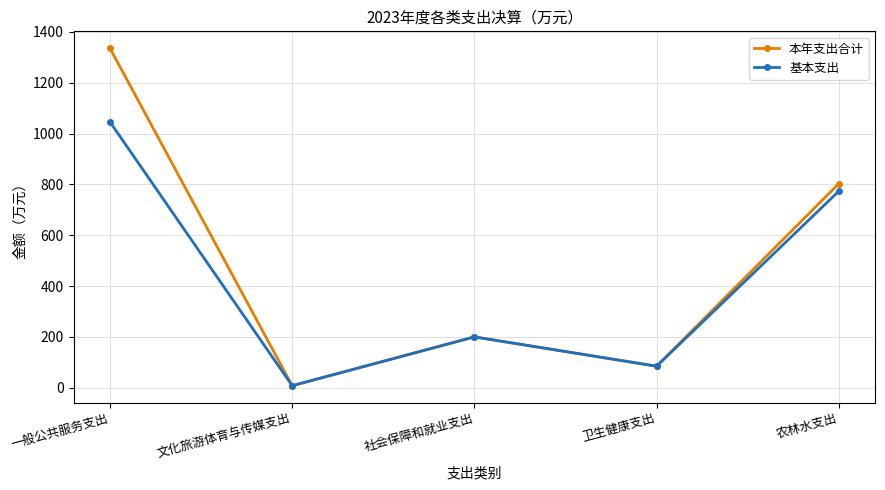

What is the difference between the second highest and second lowest values in the 本年支出合计 series?

718.6